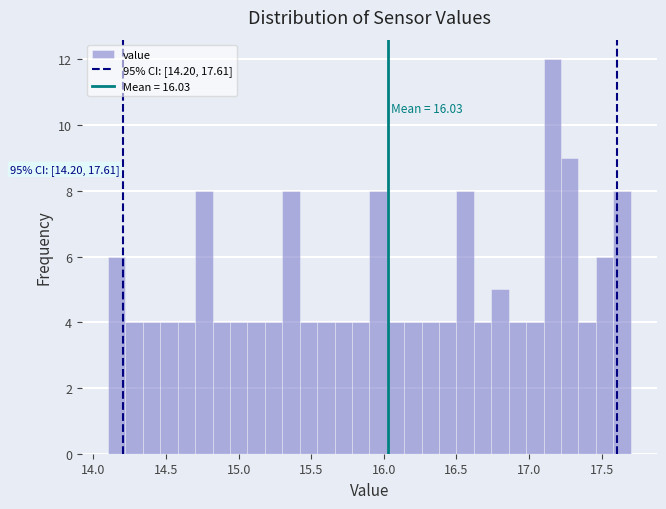

Around what value on the x-axis is the tallest bar? Give the approximate position of its centre, as read against the axis.

17.15